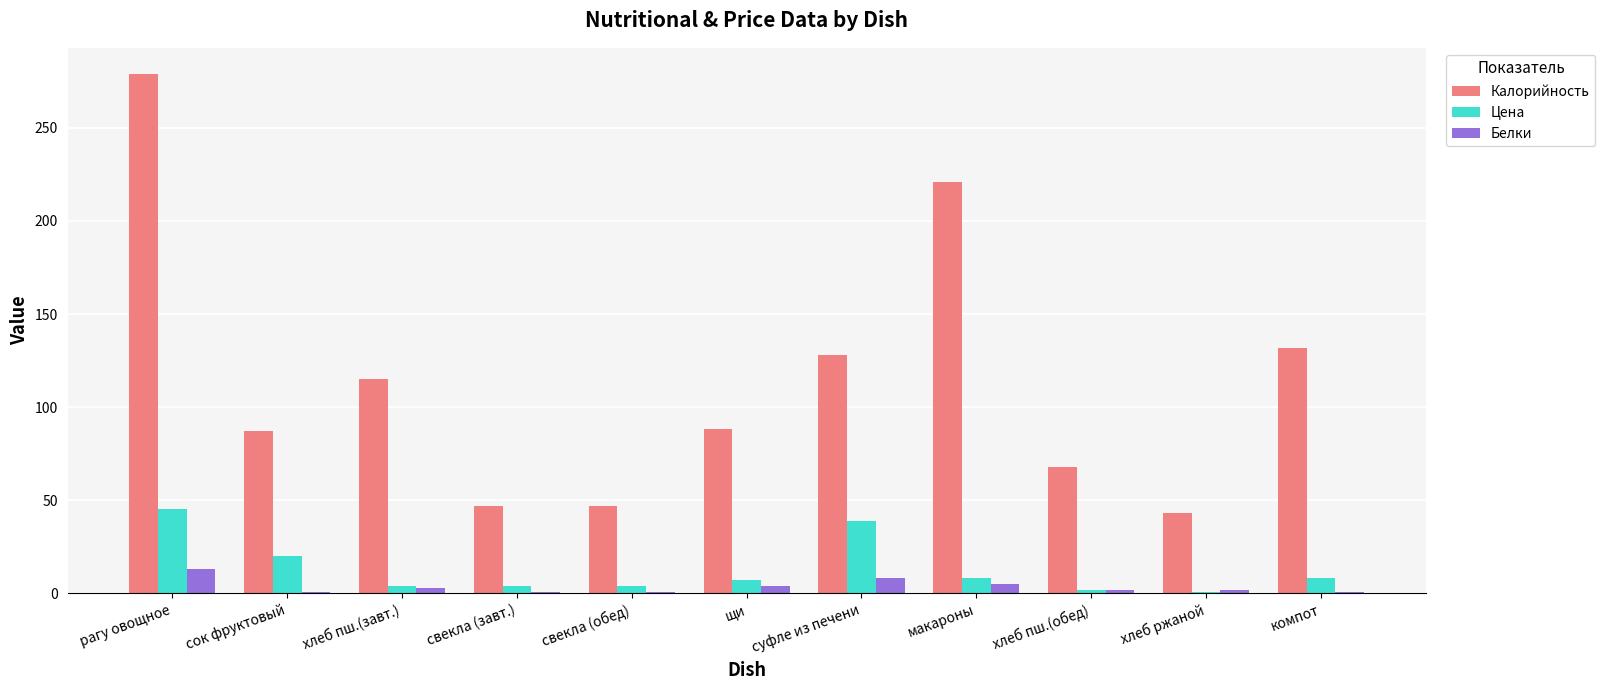

The value of Цена at рагу овощное is 45.3. True or false?

True